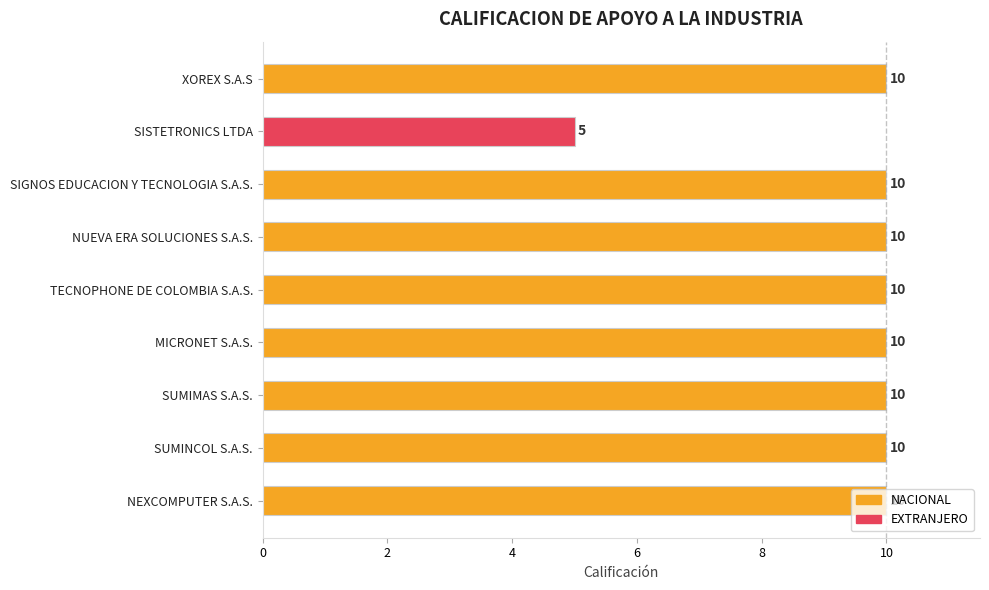

True or false: the data shows 10 at XOREX S.A.S.

True